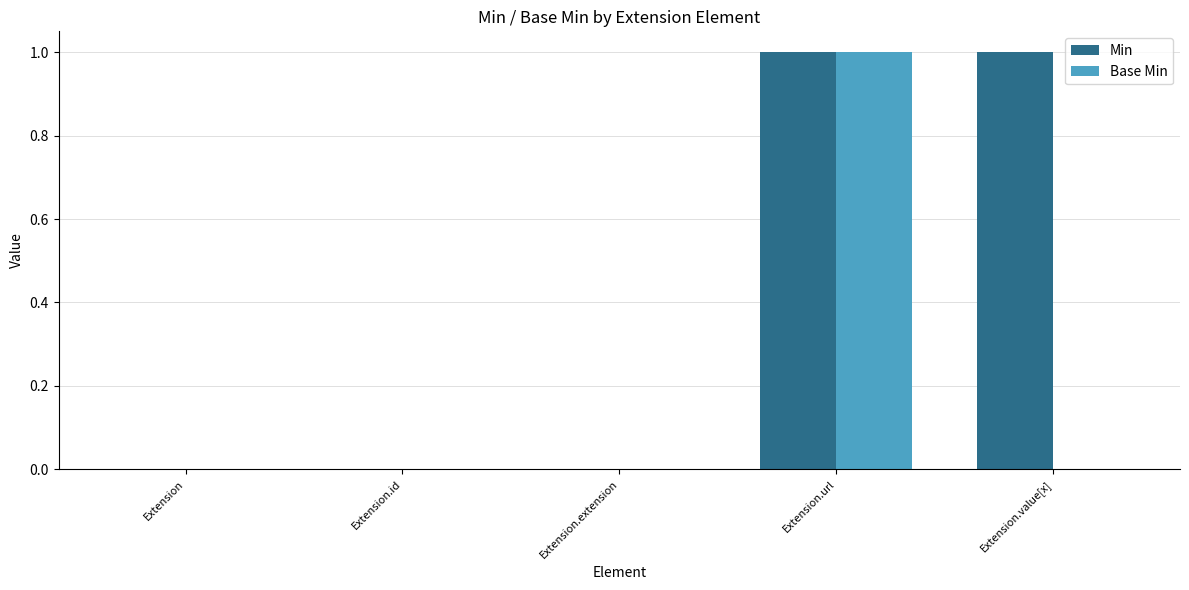

At which category is the sum across all series the highest?

Extension.url